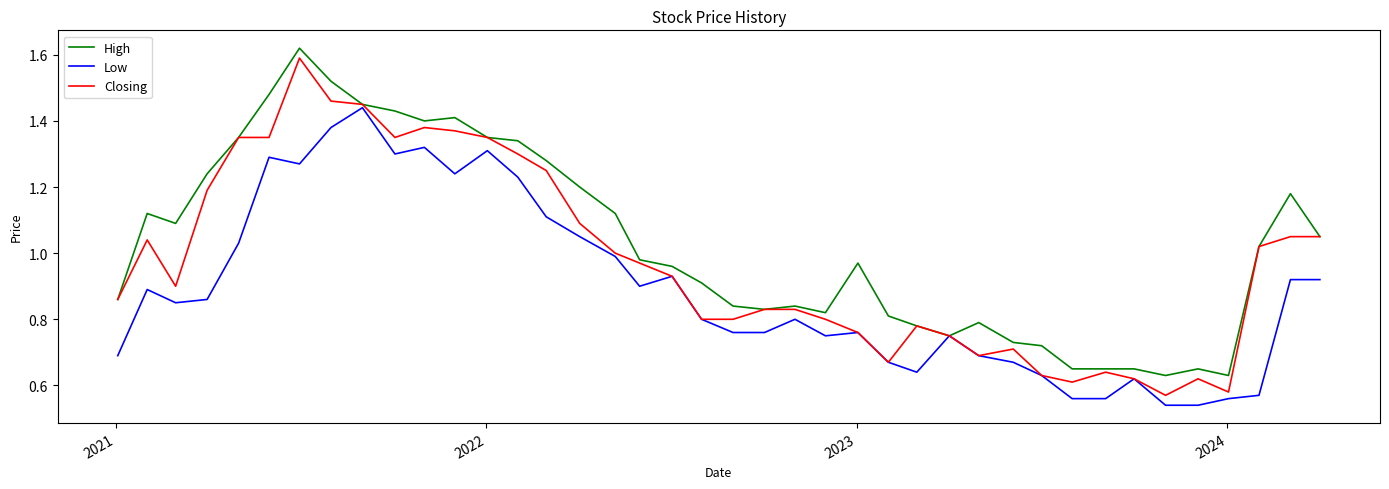

List the series in order of their overall mean, lowest first.

Low, Closing, High